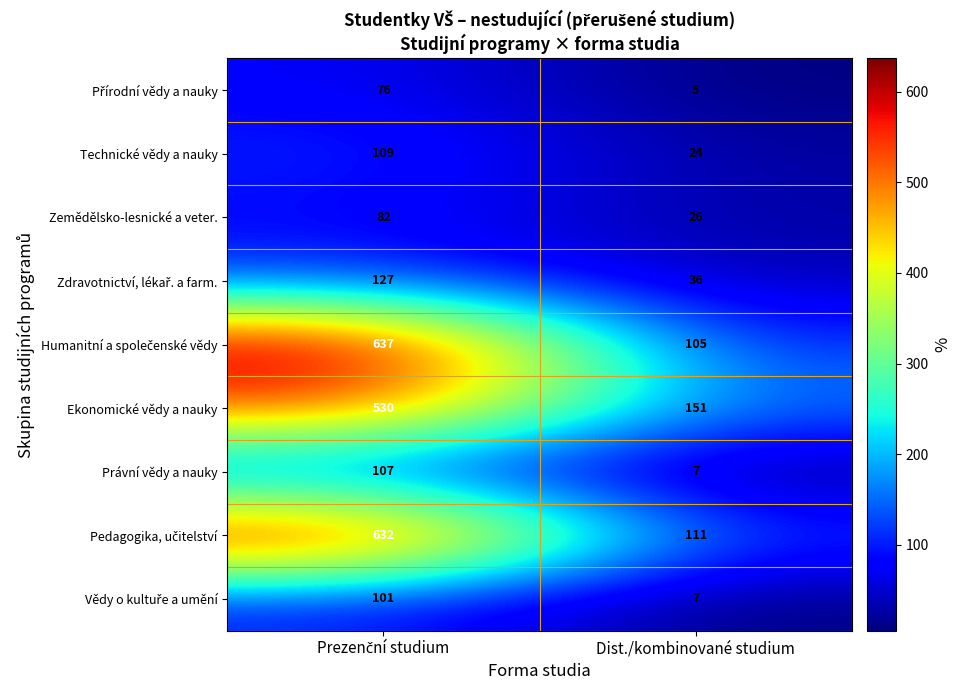

What is the spread (max minus min) of values at Dist./kombinované studium?

146